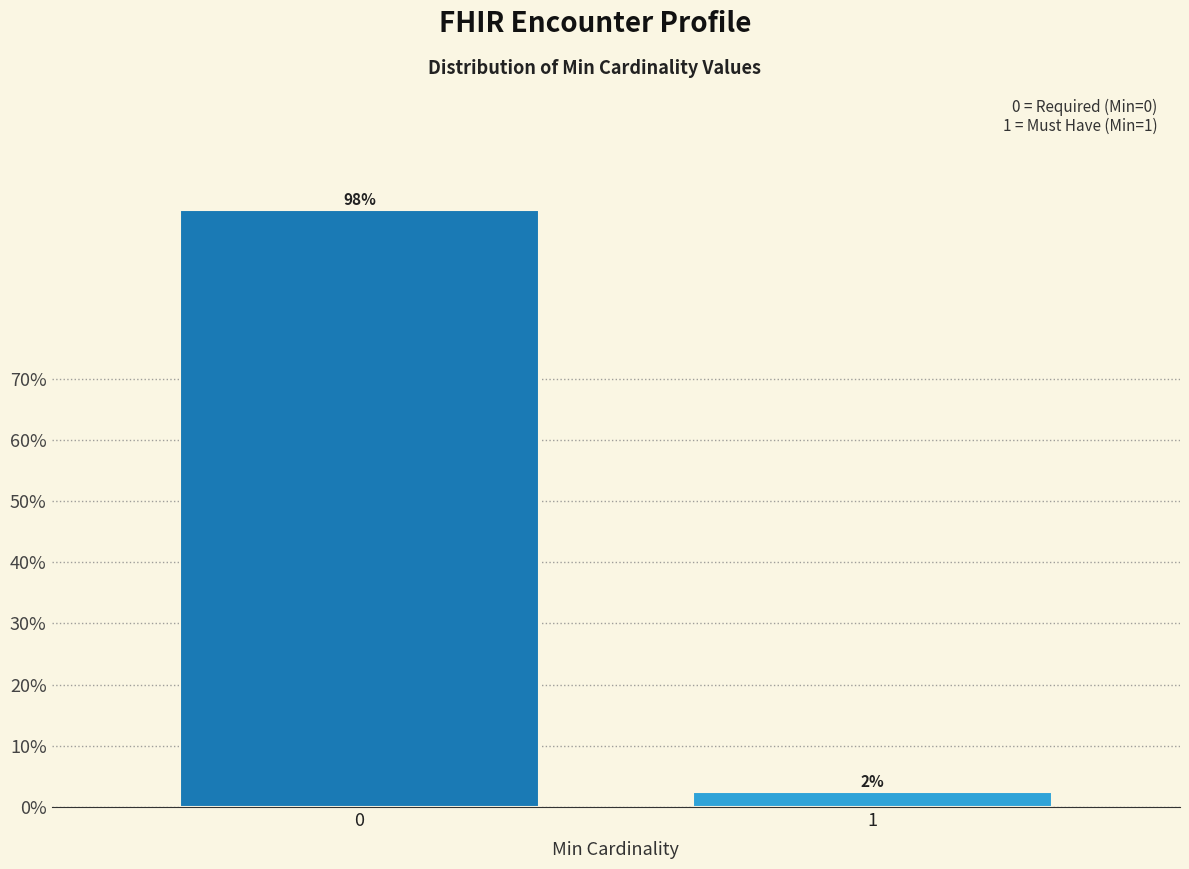

Rank the categories by value from highest to lowest.

0, 1